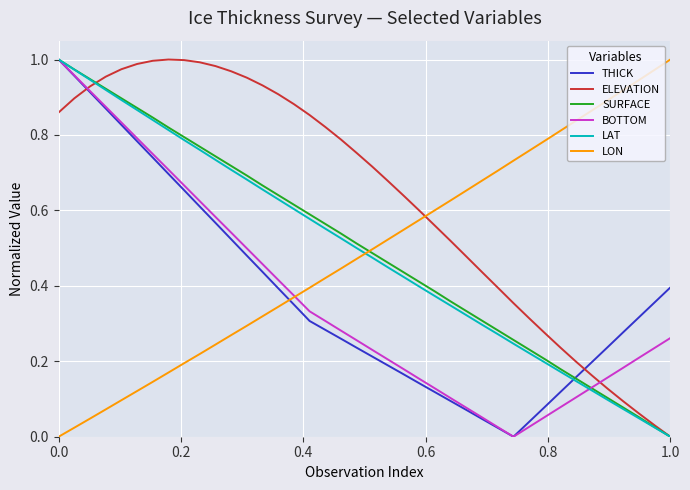

How many intersections are there between BOTTOM and ELEVATION?

2